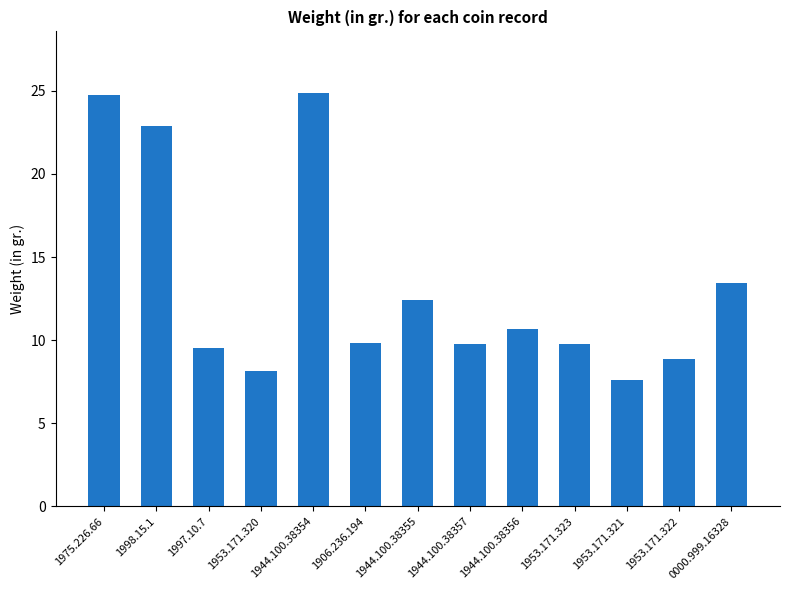

The value at 1953.171.321 is 7.6. True or false?

True